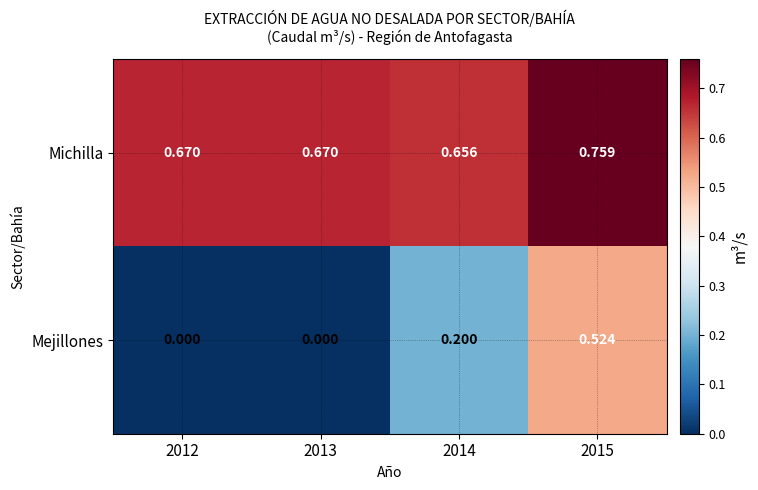

Rank the series by their average value, from lowest to highest.

Mejillones, Michilla